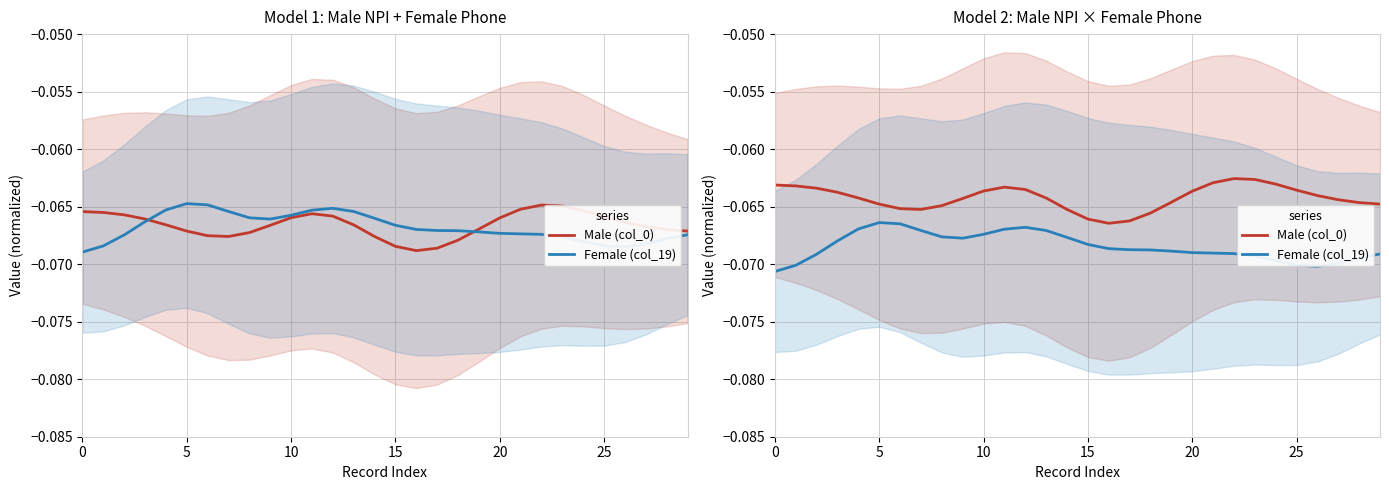

At which category is the sum across all series the highest?

11